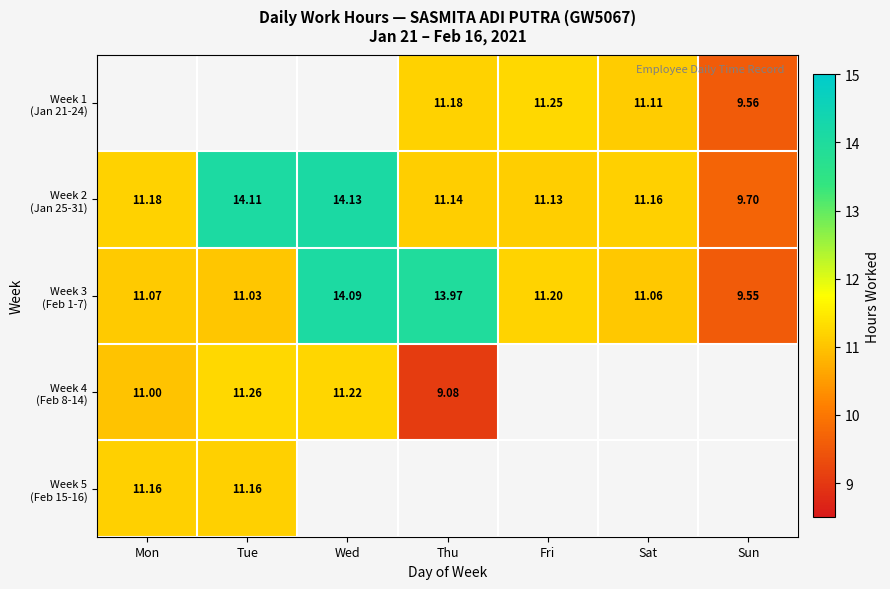

How many distinct data groups are displayed?

5